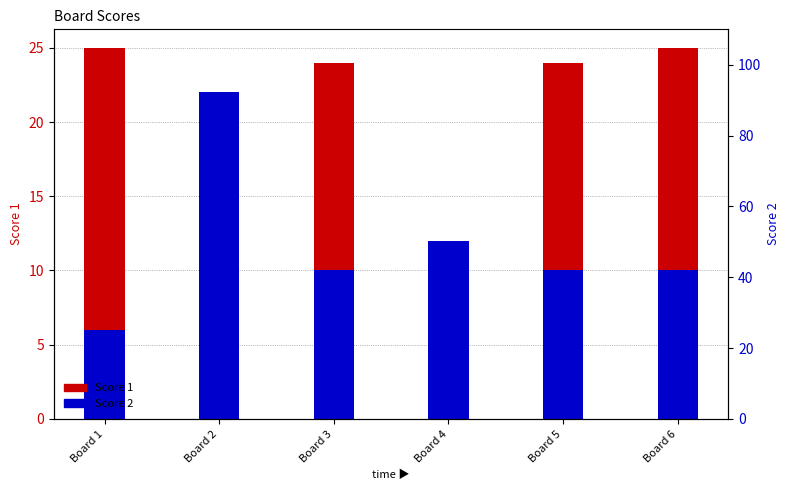

What are all the series names shown in the legend?

Score 1, Score 2